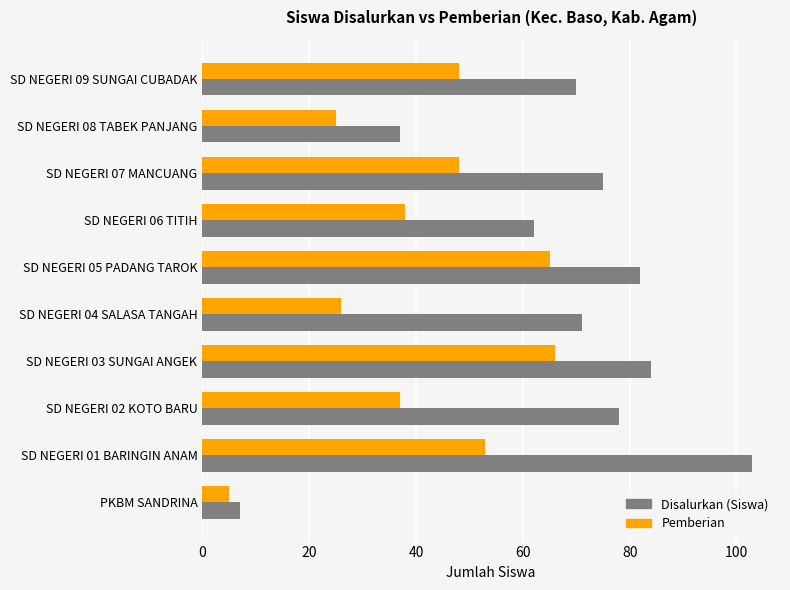

What is the total value across all series at SD NEGERI 02 KOTO BARU?

115